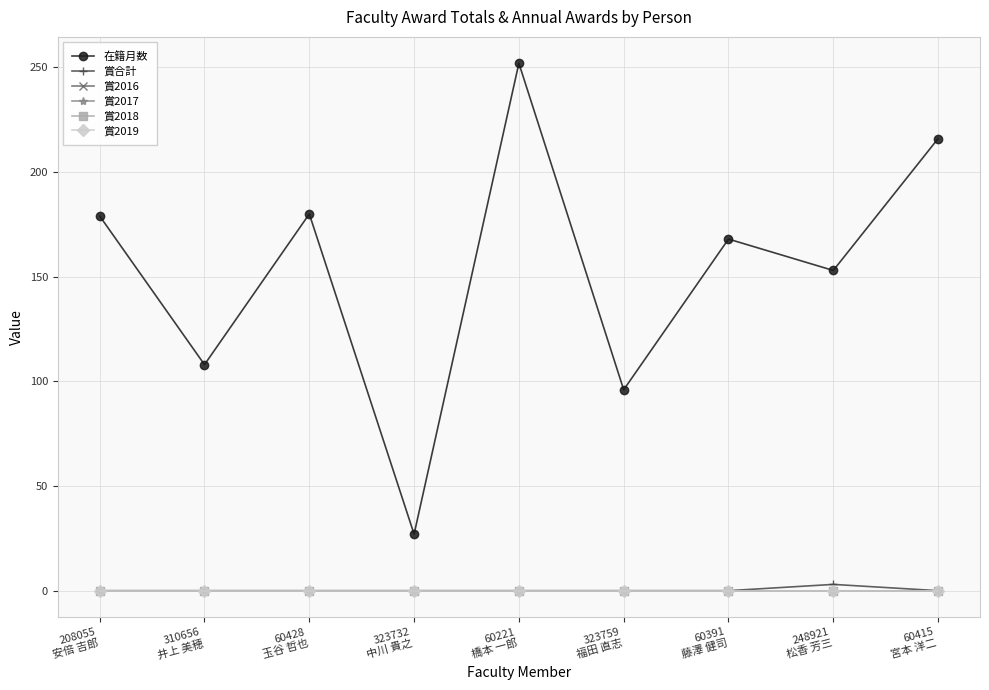

What is the label of the 2nd point from the right?

248921
松香 芳三